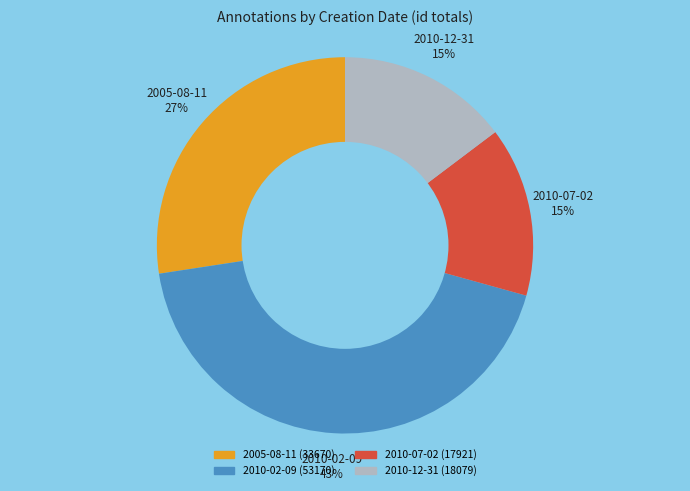

To the nearest percent, what is the average slice percentage?

25%